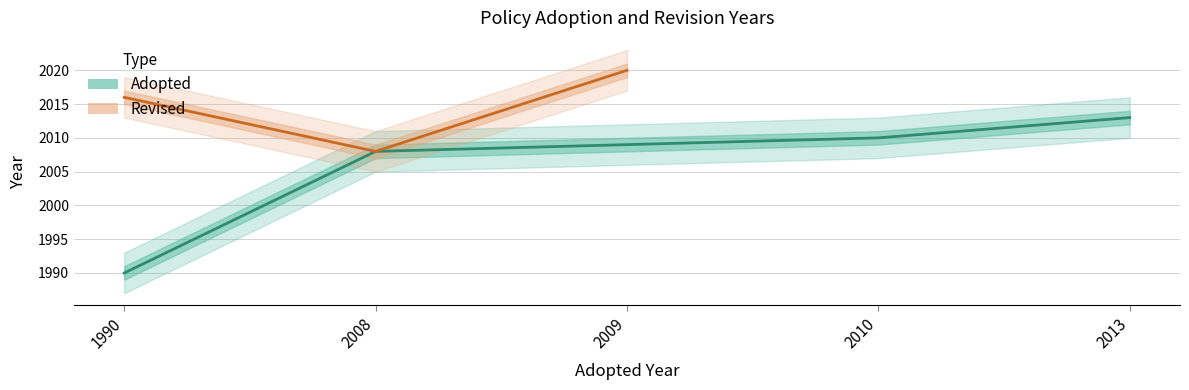

What is the greatest value displayed?

2013